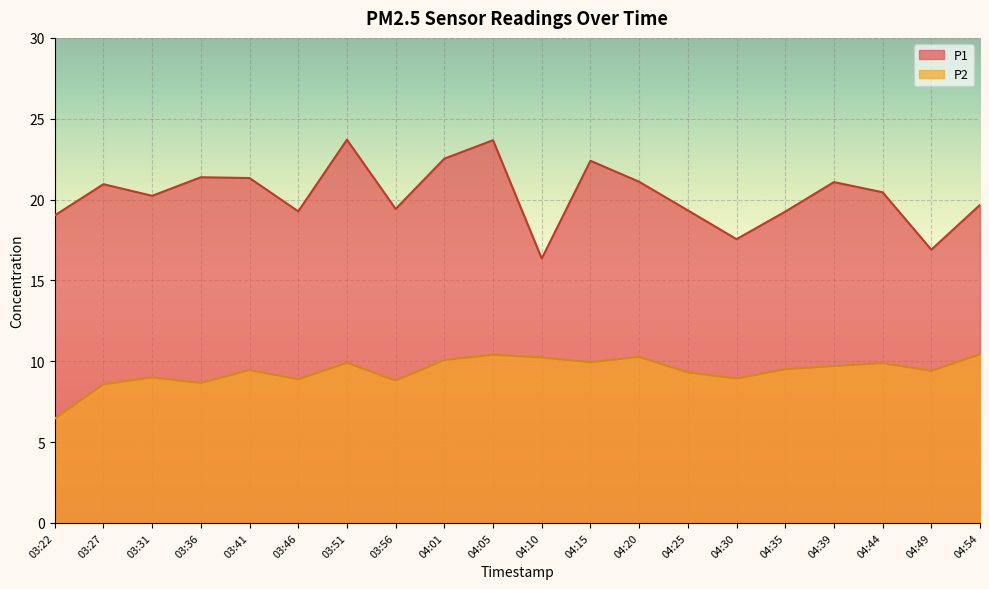

Does the chart display data point markers on the line(s)?

No